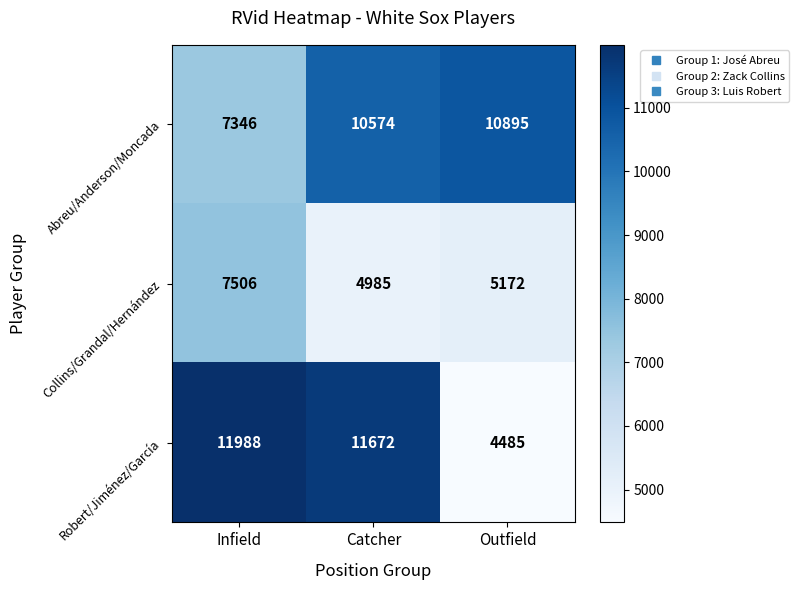

What is the maximum value shown in the chart?

11988